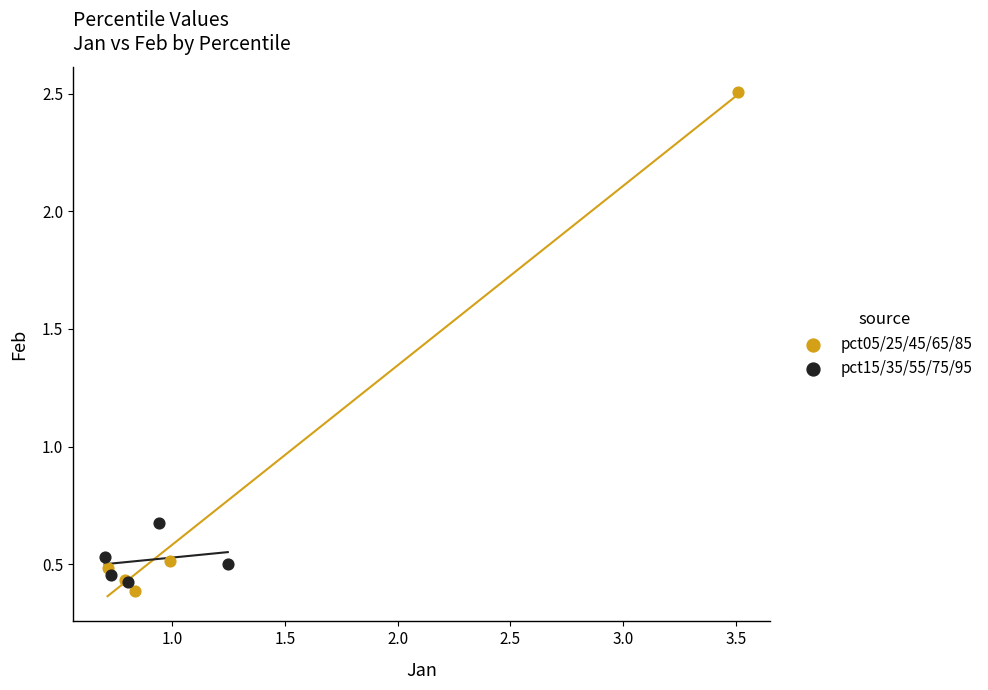

Which series has the largest Y range (max minus min)?

pct05/25/45/65/85